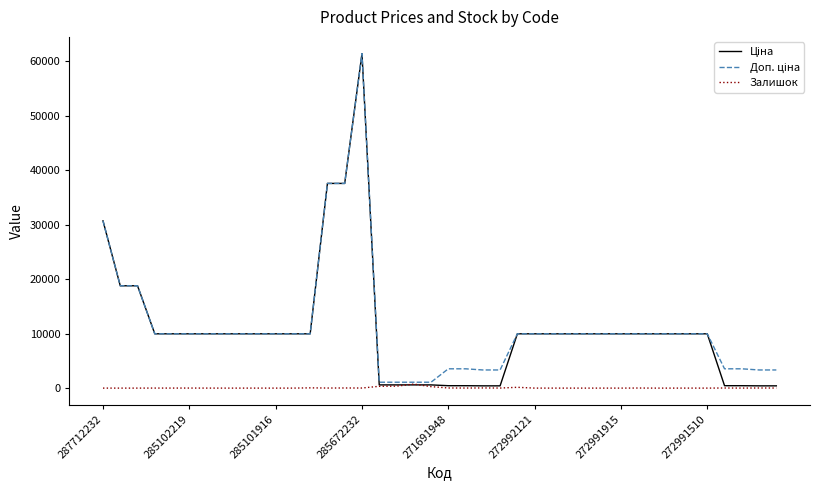

What is the greatest value displayed?

61434.3